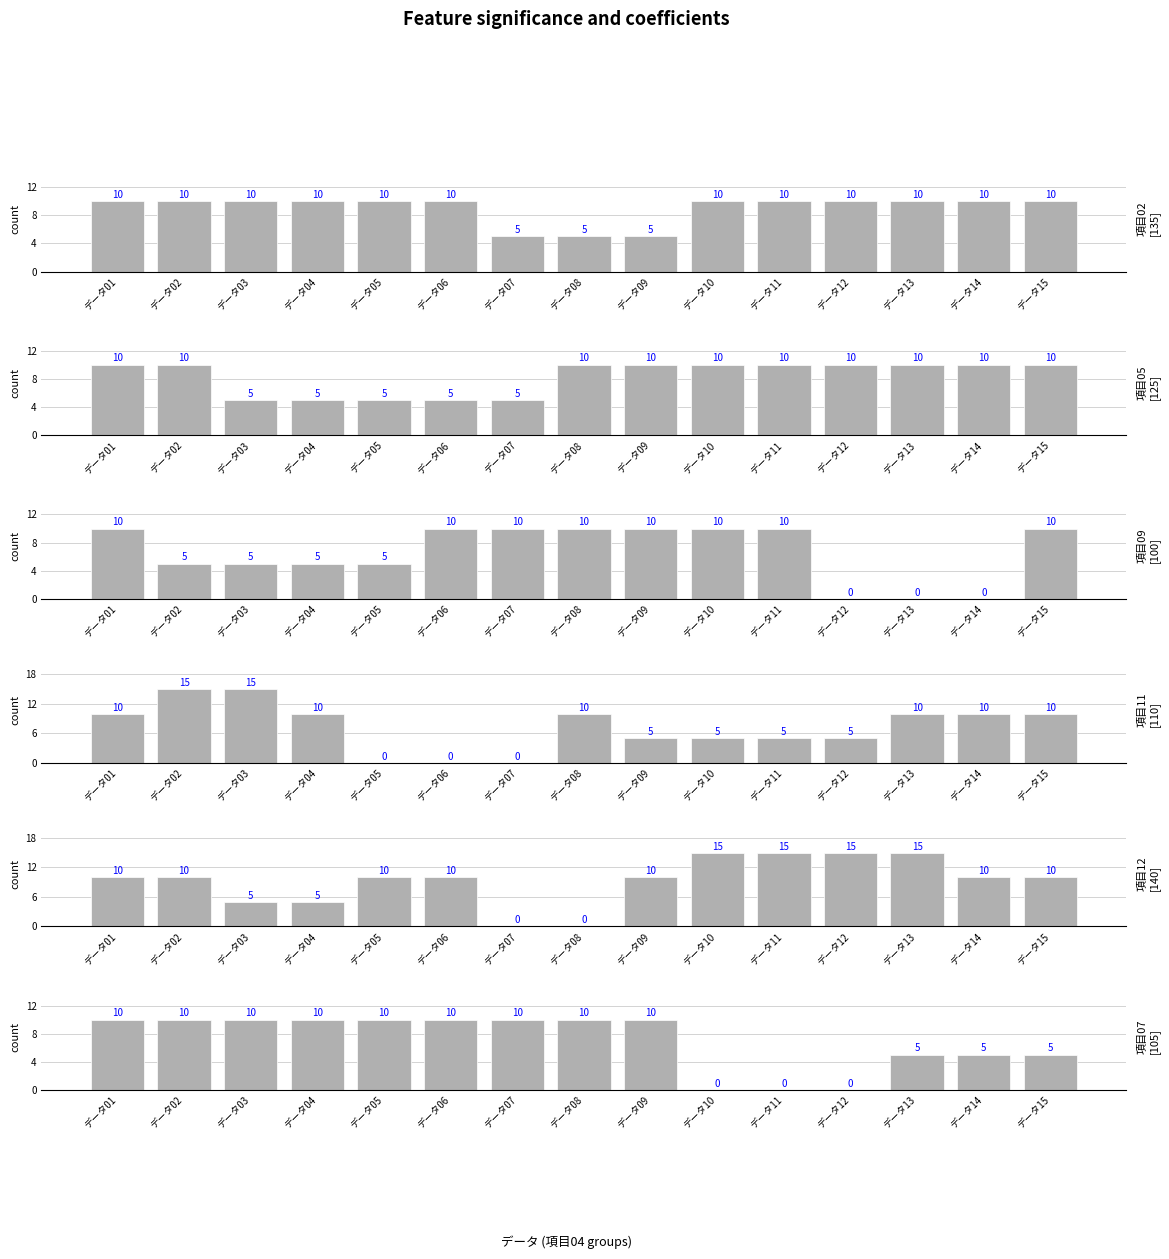

At which label does 項目12 reach its minimum?

データ07